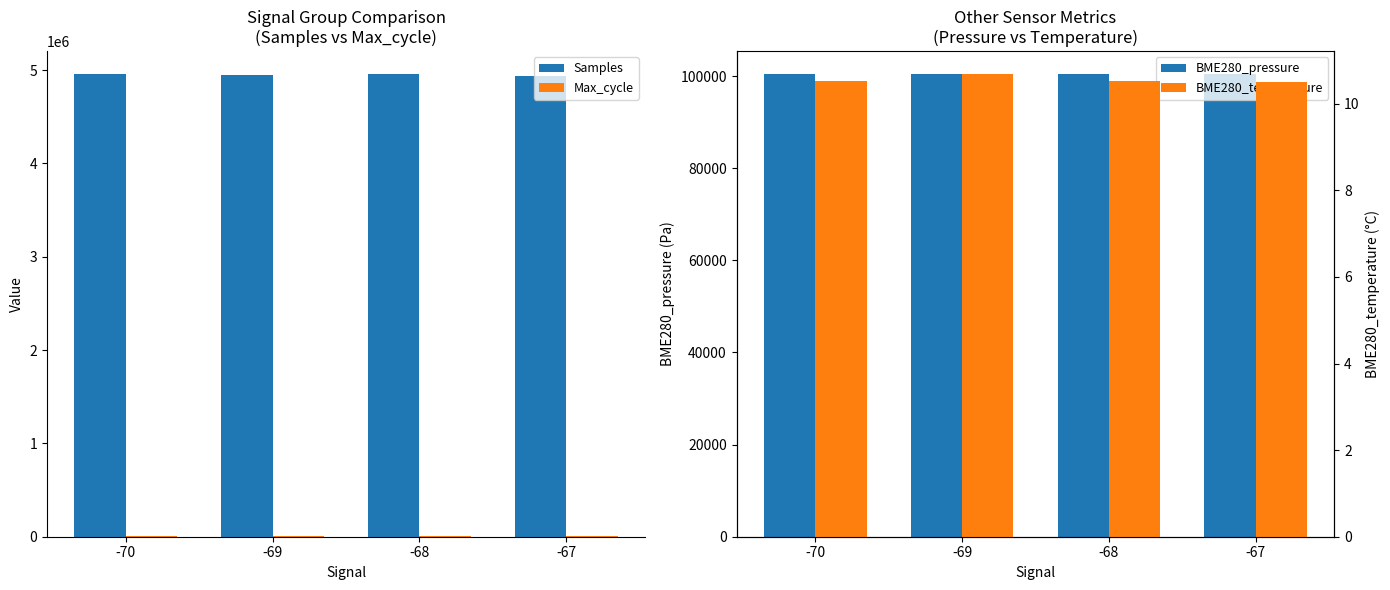

What is the spread (max minus min) of values at -68?

4954865.5